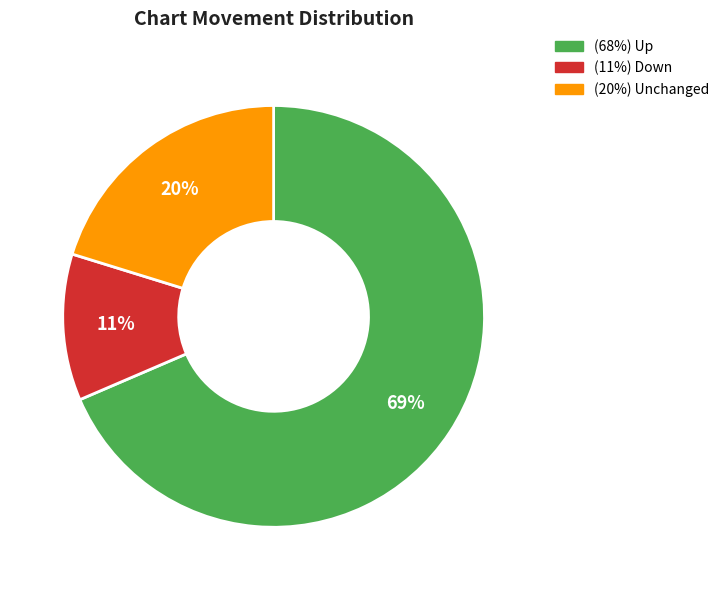

To the nearest percent, what is the average slice percentage?

33%